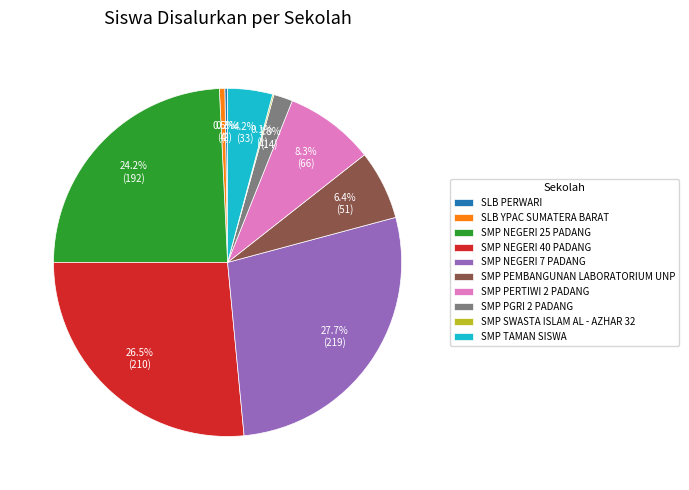

What percentage is the SMP NEGERI 7 PADANG slice, to the nearest percent?

28%